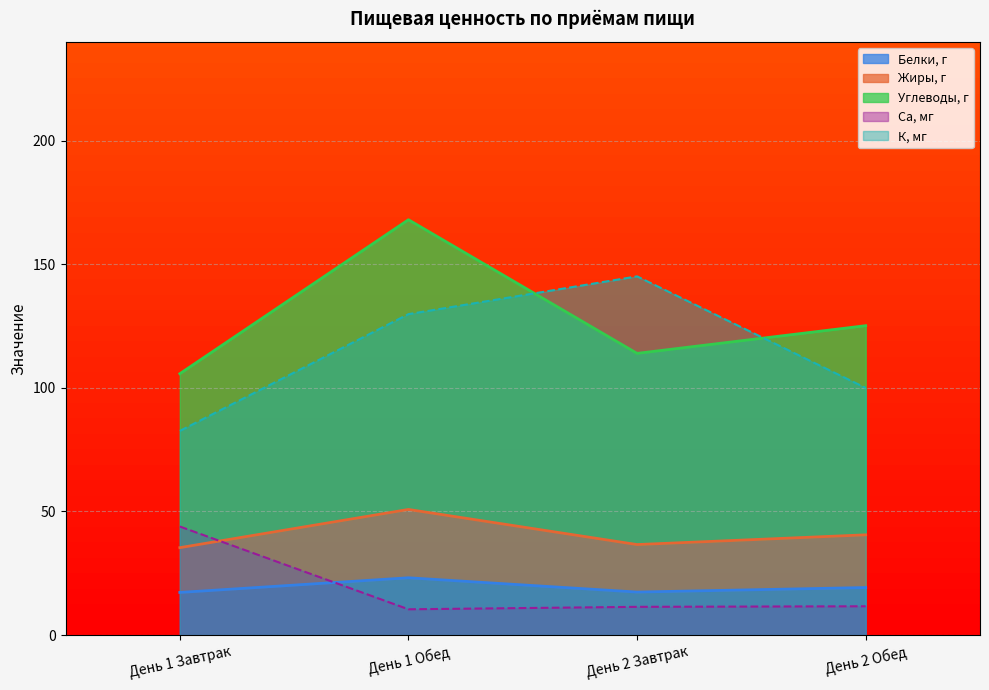

Reading left to right, transcribe all the data shown in this chart.

Белки, г: День 1 Завтрак=17.2	День 1 Обед=23.2	День 2 Завтрак=17.4	День 2 Обед=19.2
Жиры, г: День 1 Завтрак=35.4	День 1 Обед=50.8	День 2 Завтрак=36.6	День 2 Обед=40.5
Углеводы, г: День 1 Завтрак=105.8	День 1 Обед=168.1	День 2 Завтрак=114.0	День 2 Обед=125.2
Са, мг: День 1 Завтрак=43.9	День 1 Обед=10.4	День 2 Завтрак=11.4	День 2 Обед=11.6
К, мг: День 1 Завтрак=82.6	День 1 Обед=129.9	День 2 Завтрак=145.1	День 2 Обед=100.0